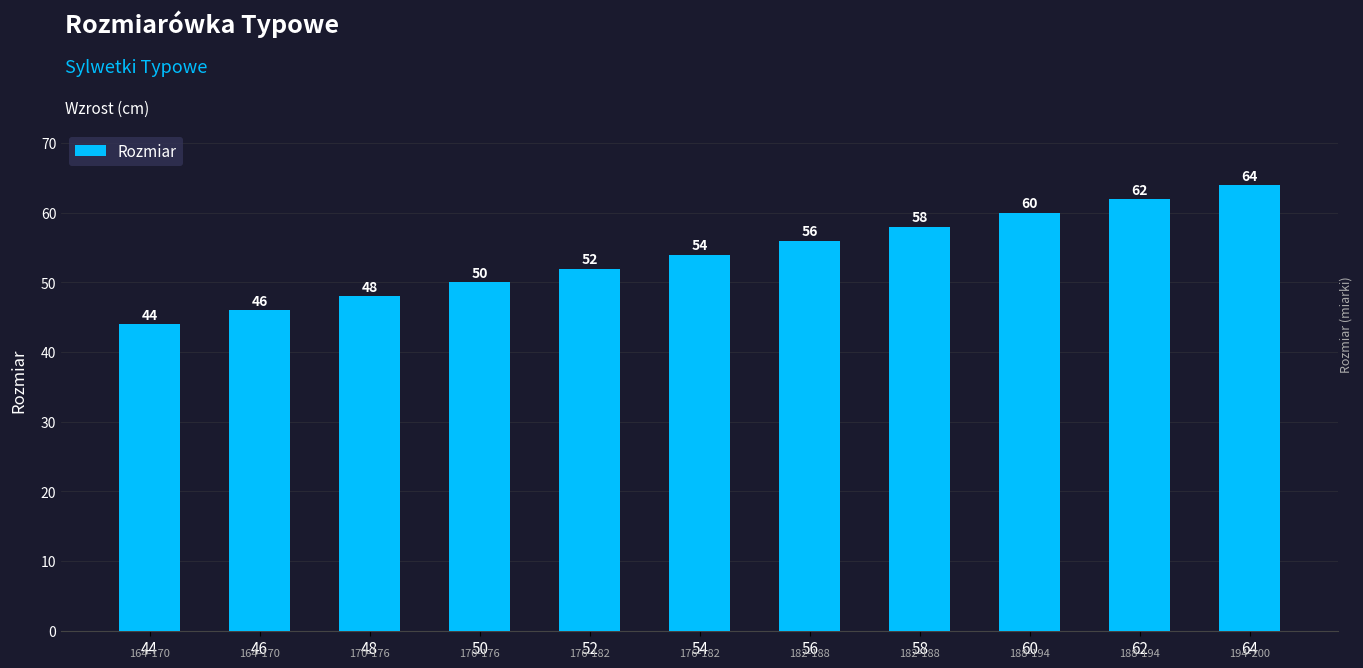

Reading right to left, transcribe all the data shown in this chart.

64	62	60	58	56	54	52	50	48	46	44